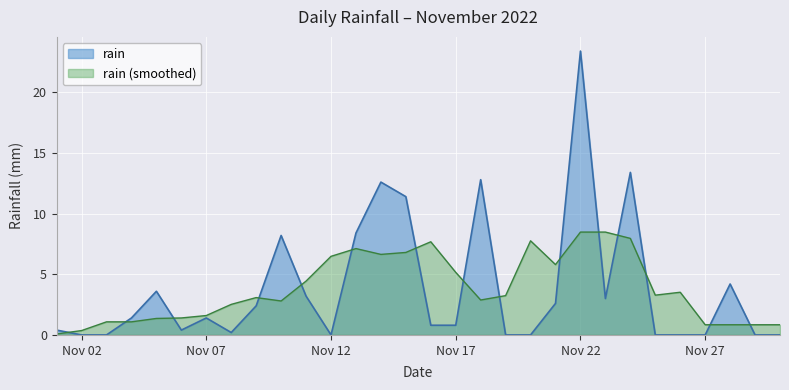

What is the sum of the values at 2022-11-21 and 2022-11-05?

6.2